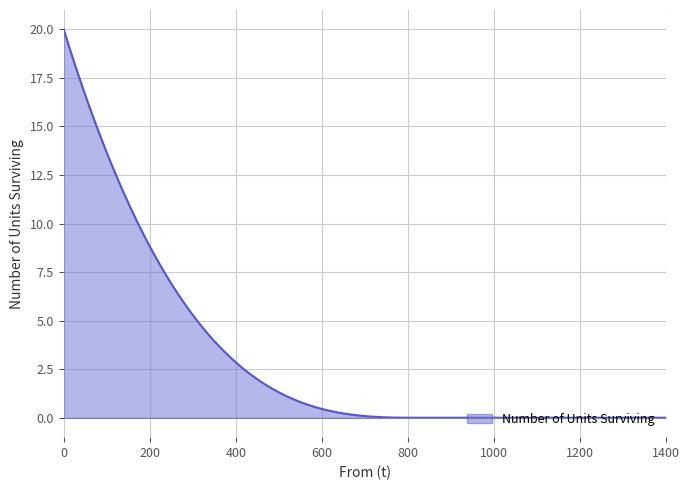

Does the chart display data point markers on the line(s)?

No